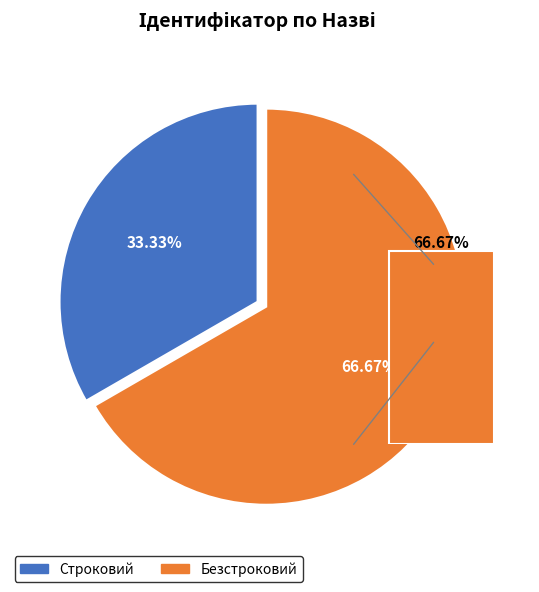

Is it true that Строковий is 23% of the pie?

False